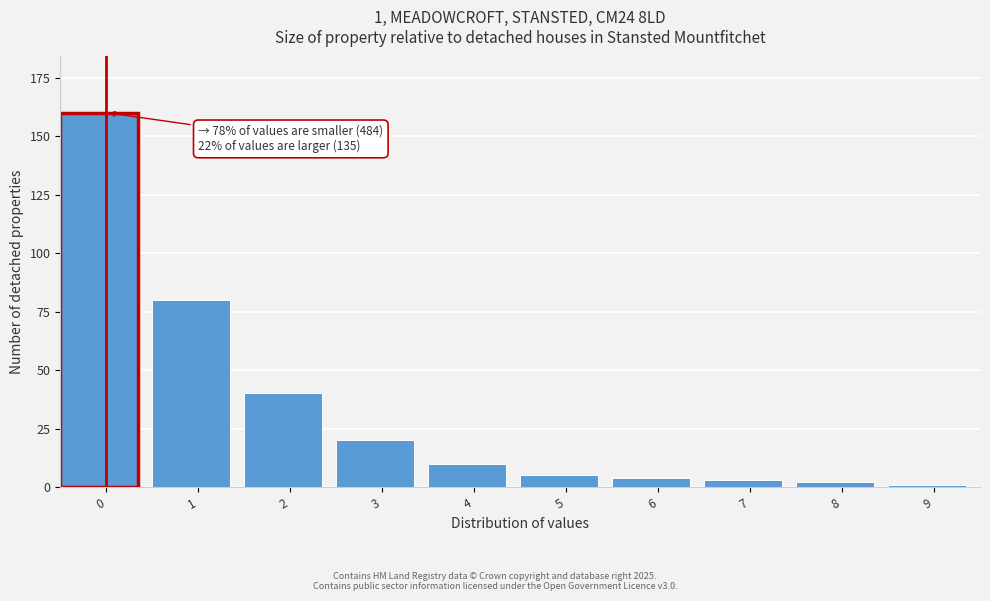

Reading left to right, list all the values displayed in this chart.

160	80	40	20	10	5	4	3	2	1